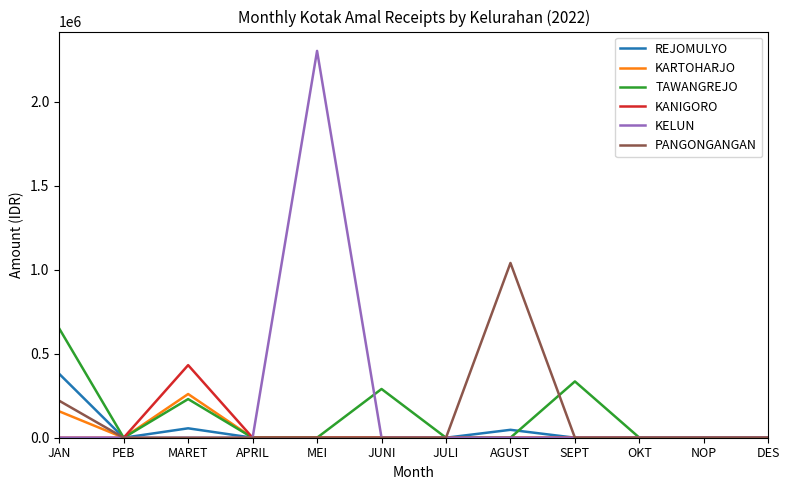

How many lines are shown in the chart?

6